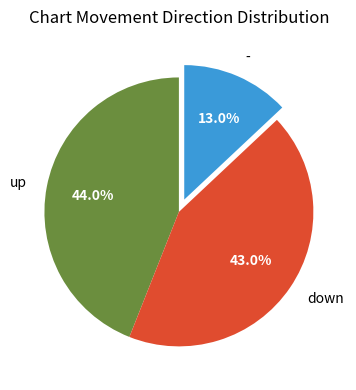

Rank the categories by value from highest to lowest.

up, down, -